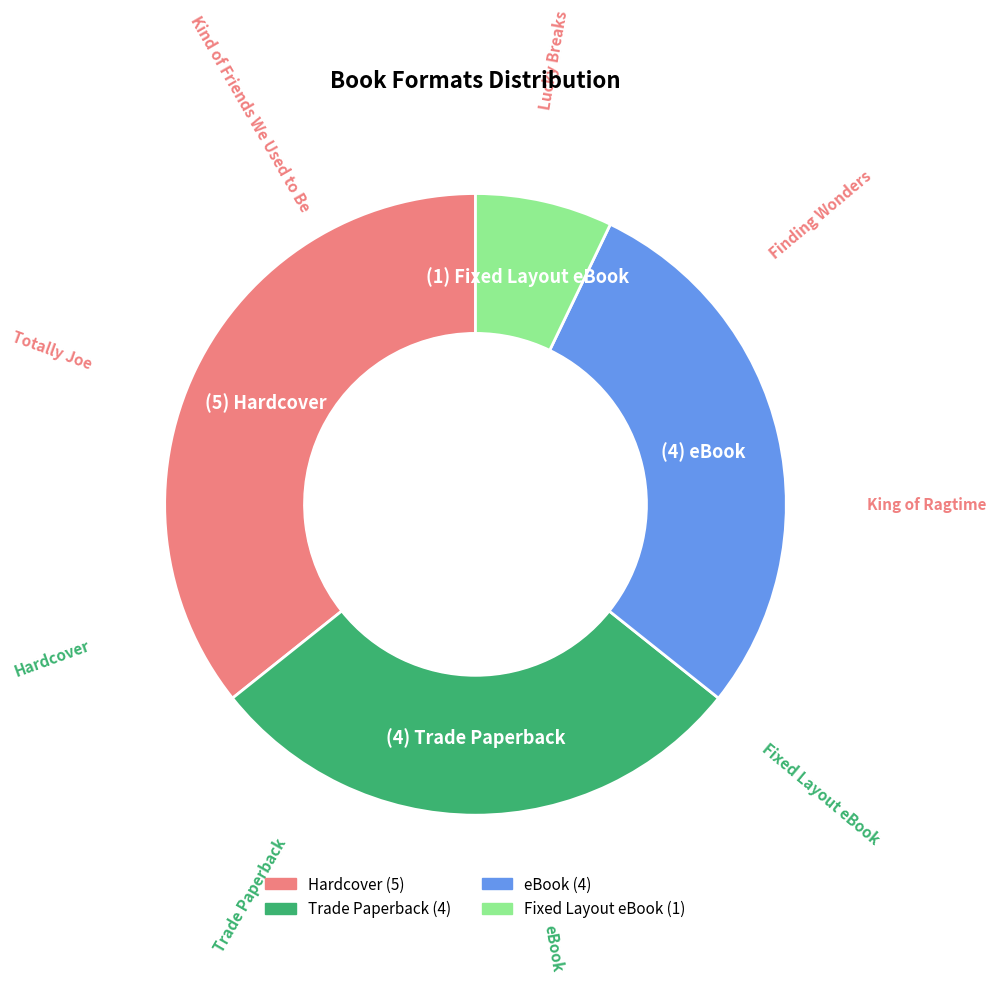

Is there a majority slice in this chart?

No